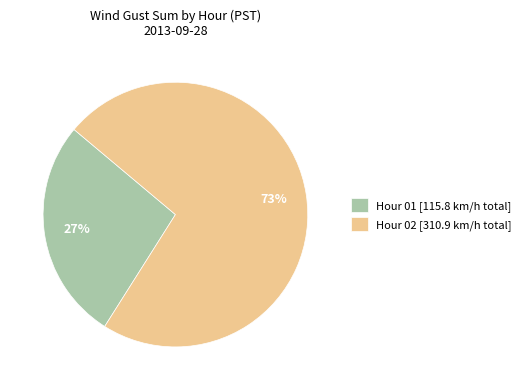

Count the number of slices in the pie.

2